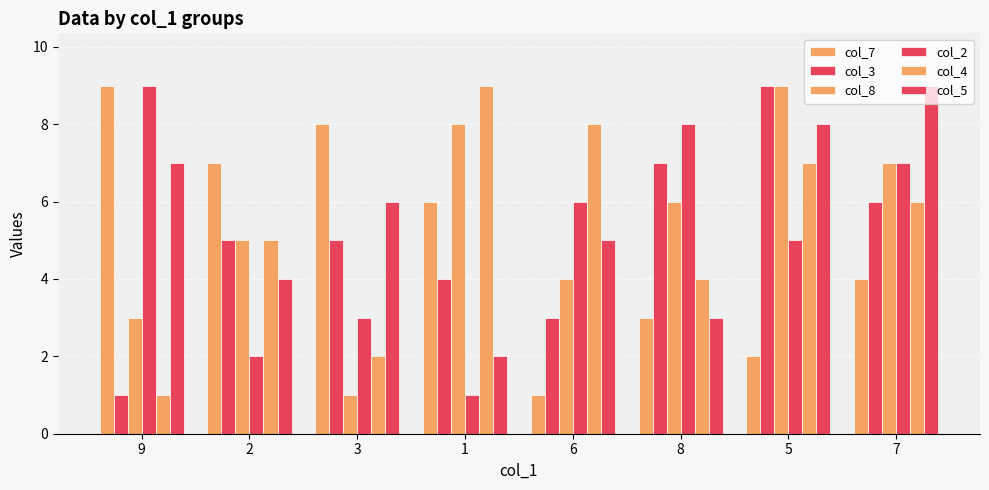

How many series are shown in this chart?

6